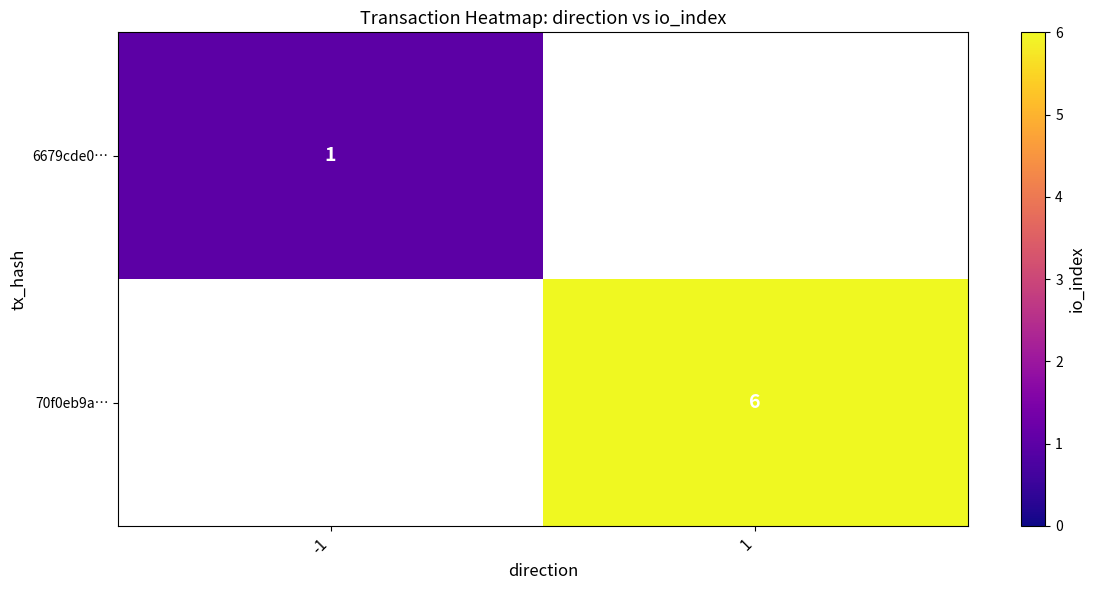

The 70f0eb9a… series shows 4 at 1. True or false?

False